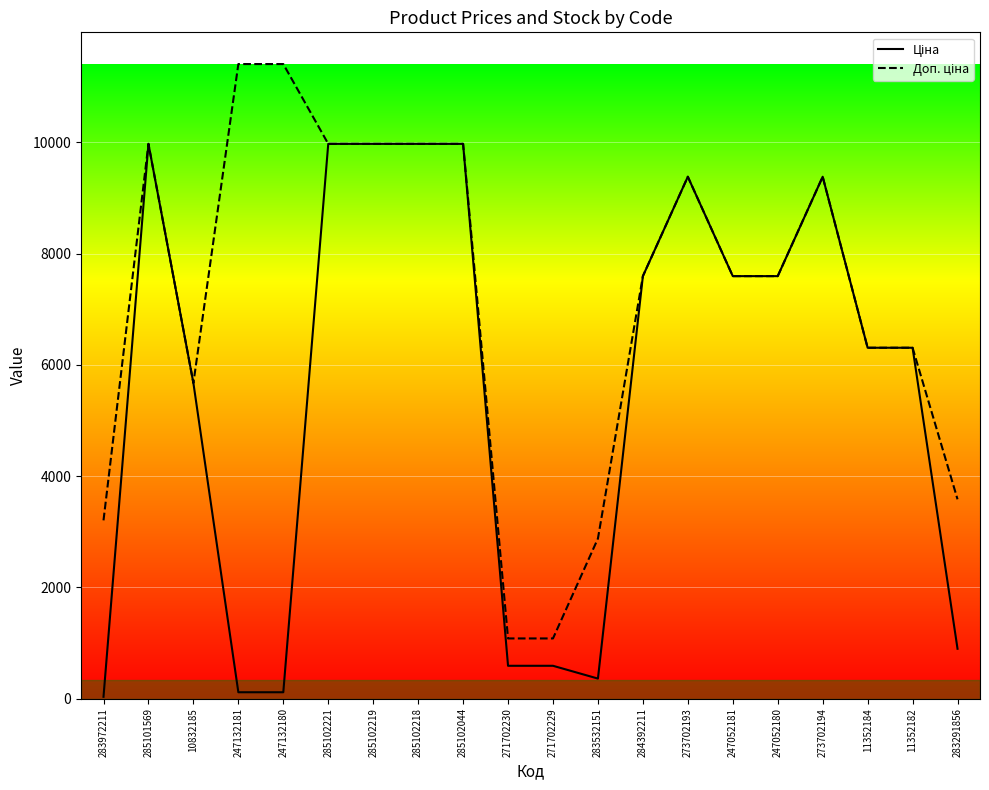

What is the total value across all series at 273702194?

18767.9